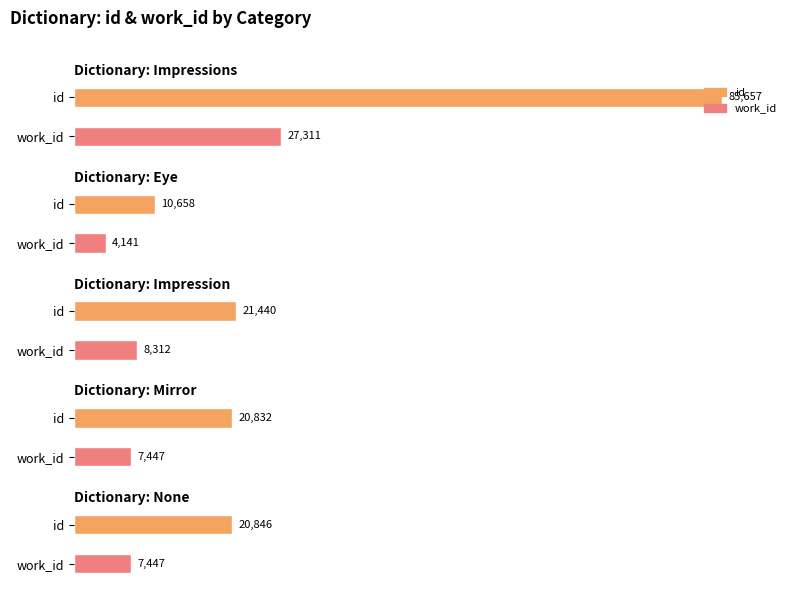

True or false: work_id has a value of 1736 at Impressions.

False